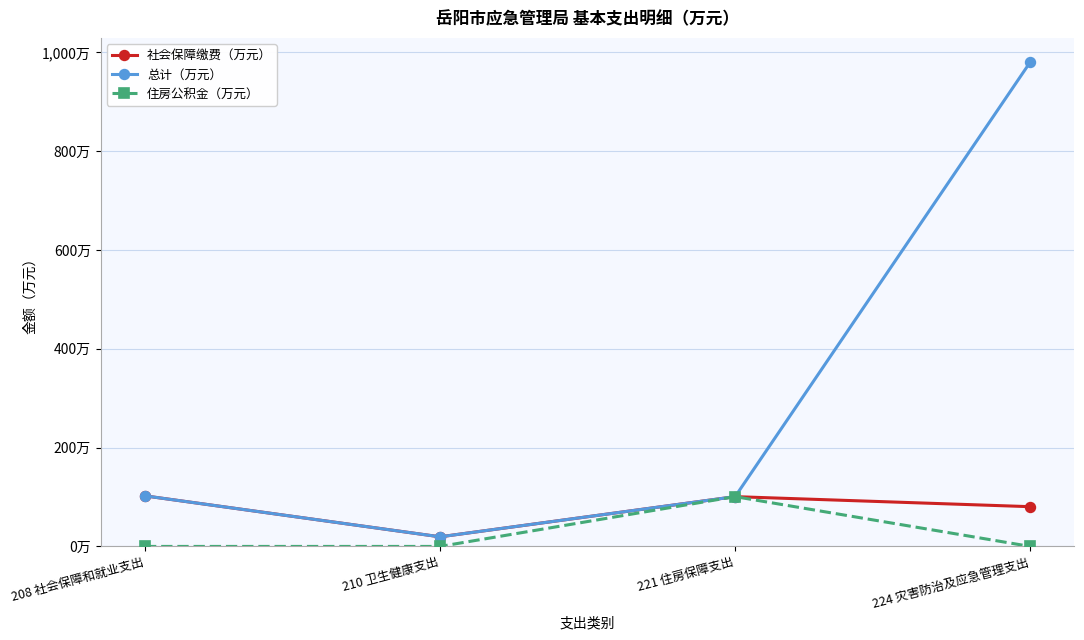

True or false: 社会保障缴费（万元） has more than 2 interior local peaks.

False